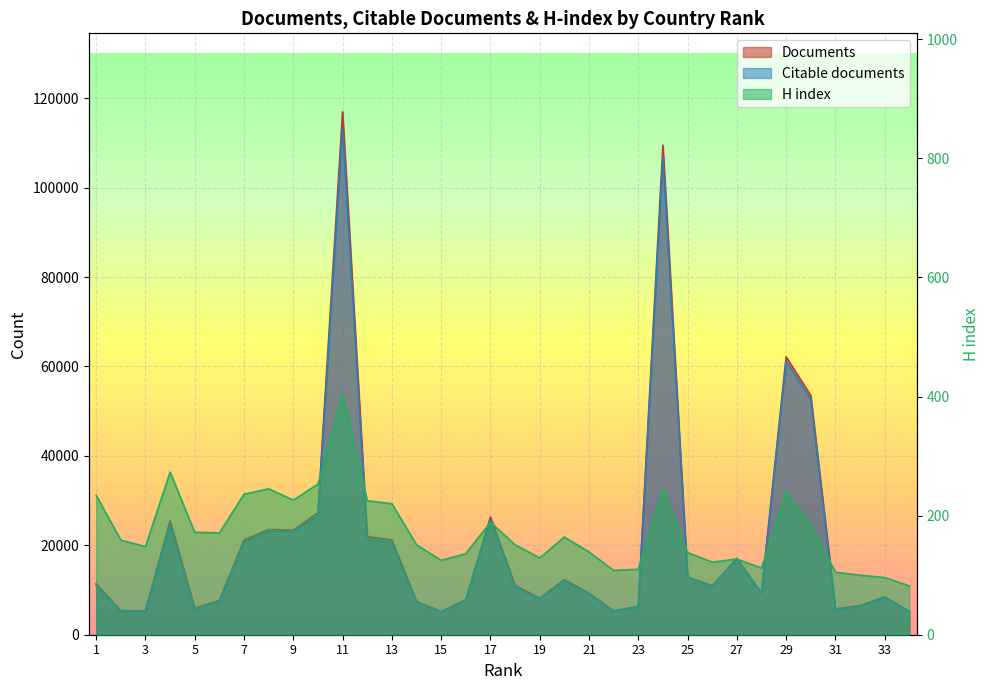

True or false: Citable documents and H index intersect in this chart.

False